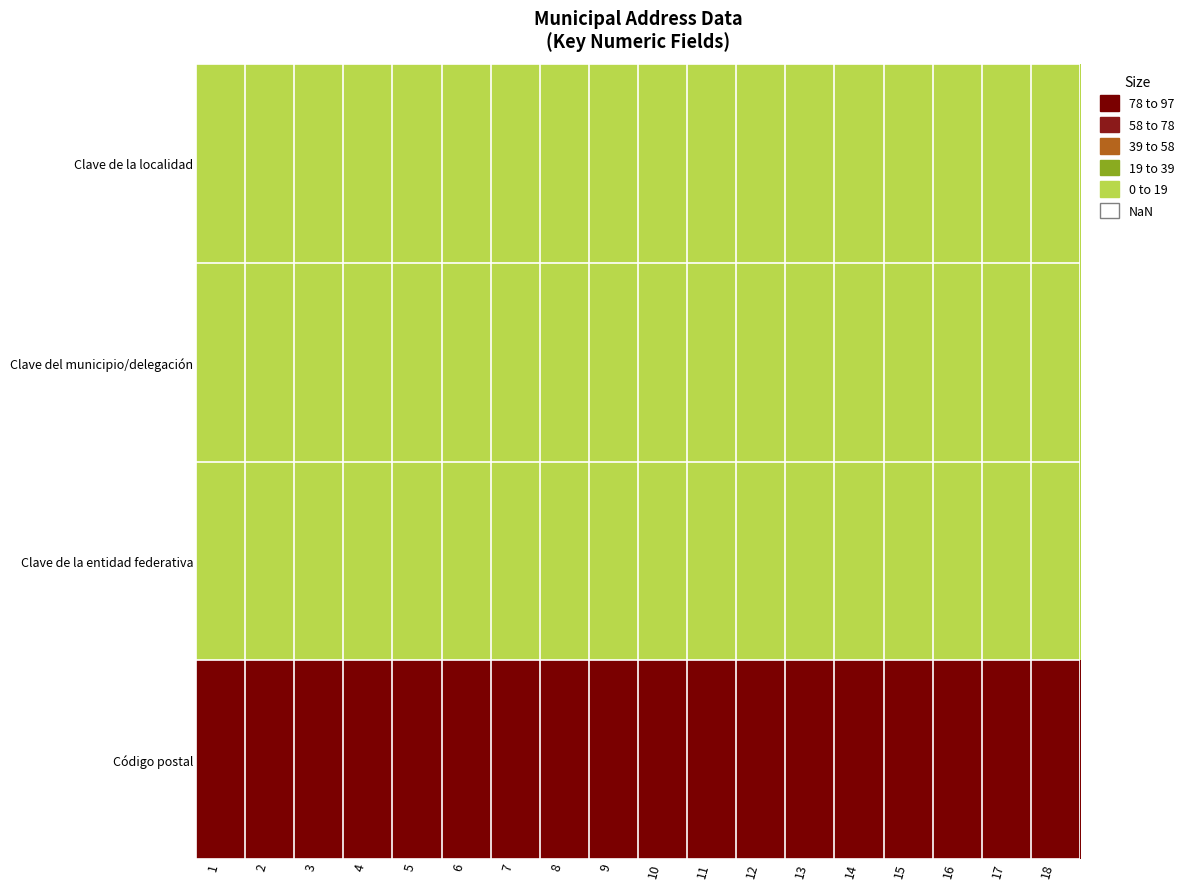

At which category is the sum across all series the highest?

1